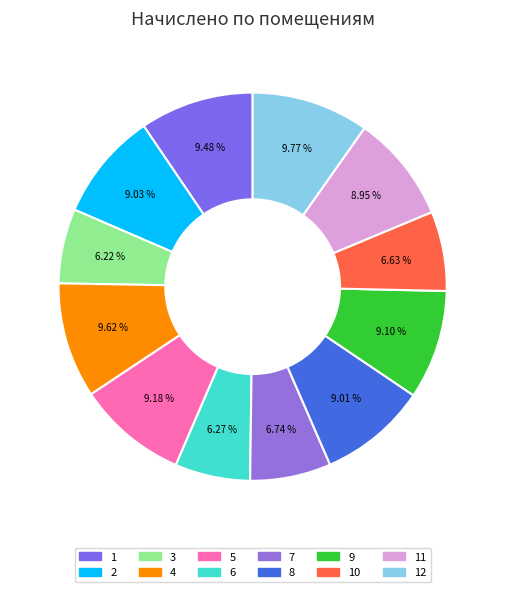

What percentage is NOT represented by 5?

90.8%